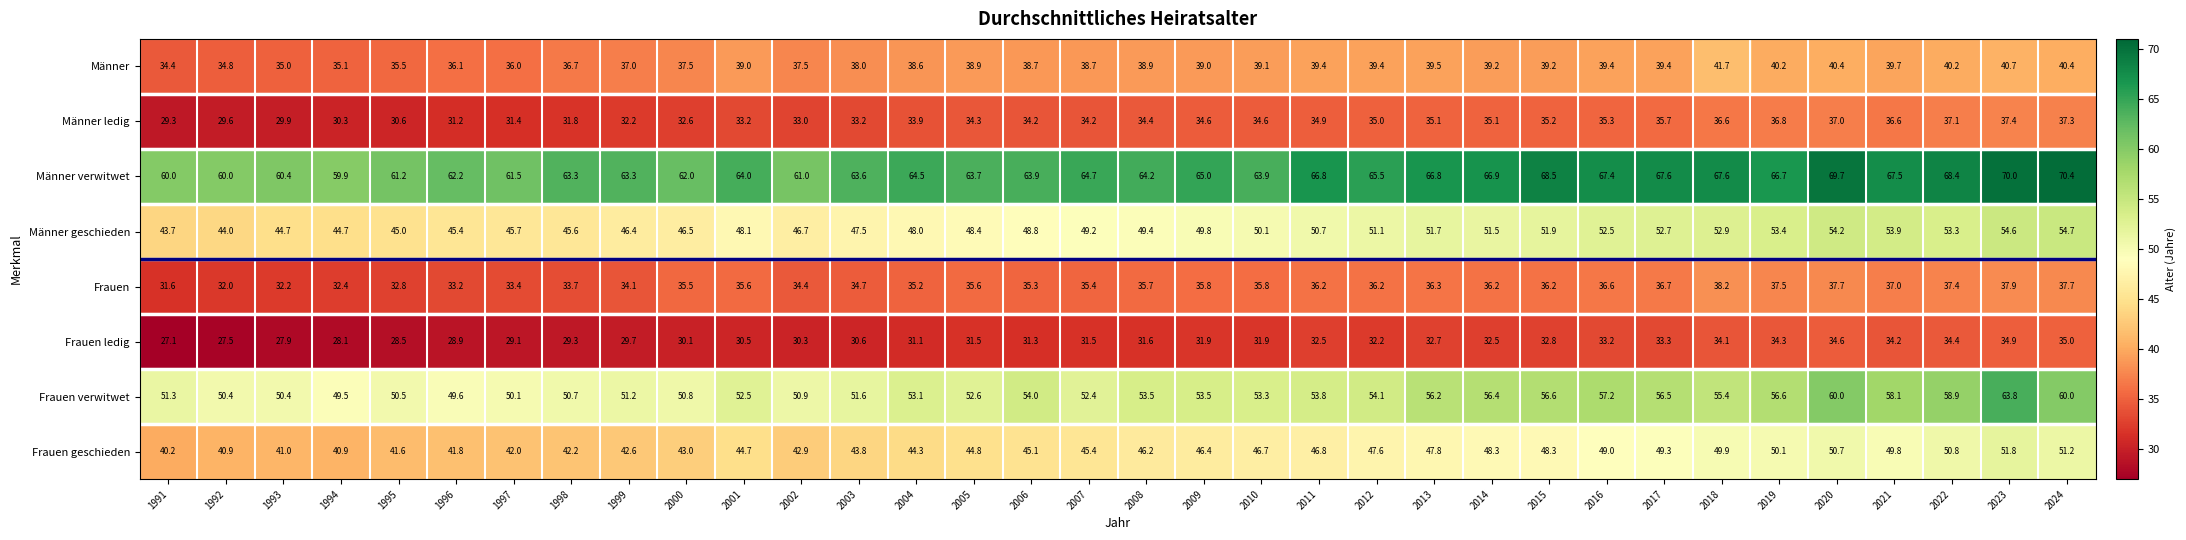

Count the number of data series in this chart.

8